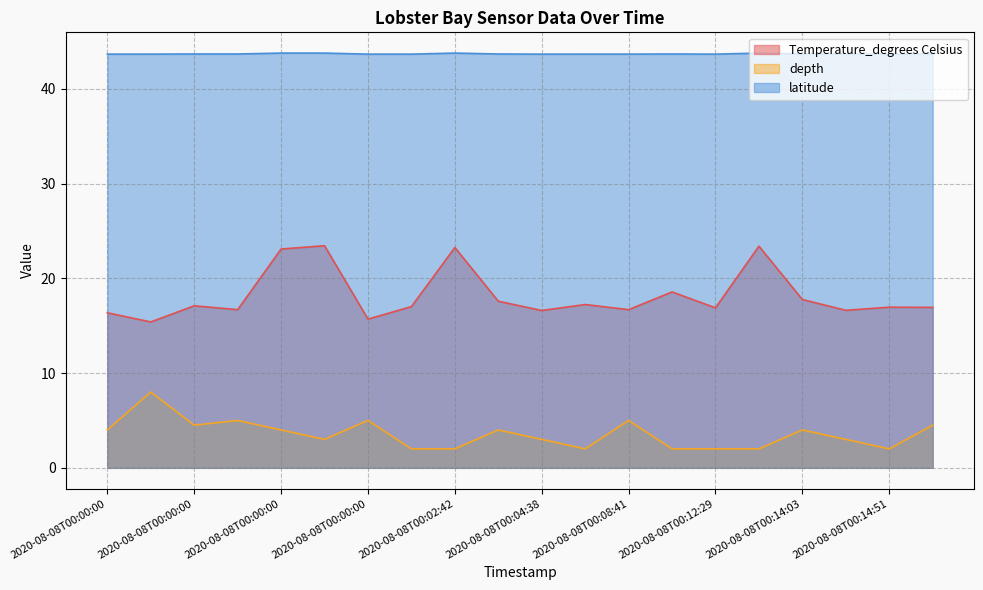

True or false: latitude has a value of 43.7 at 2020-08-08T00:00:00.

True